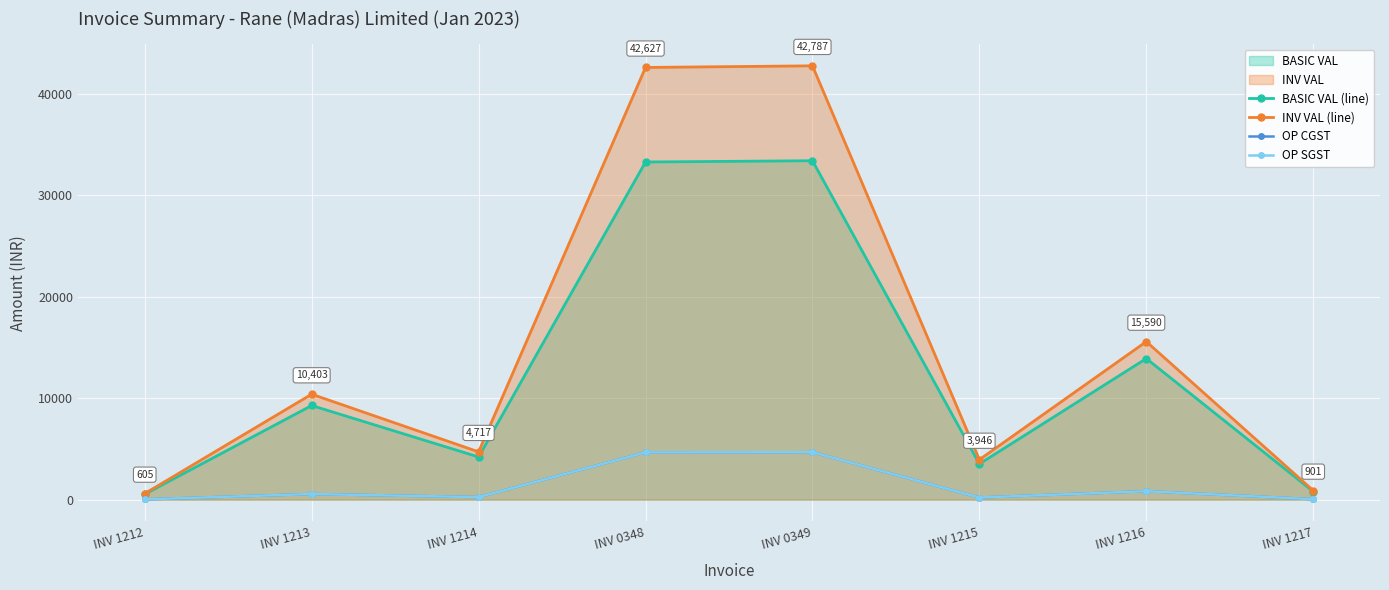

At which label does BASIC VAL (line) reach its minimum?

INV 1212